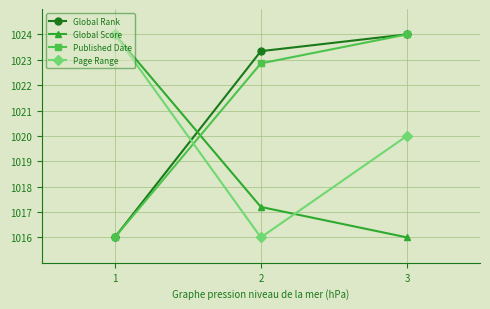

Where does the Page Range series first go above 1020?

1